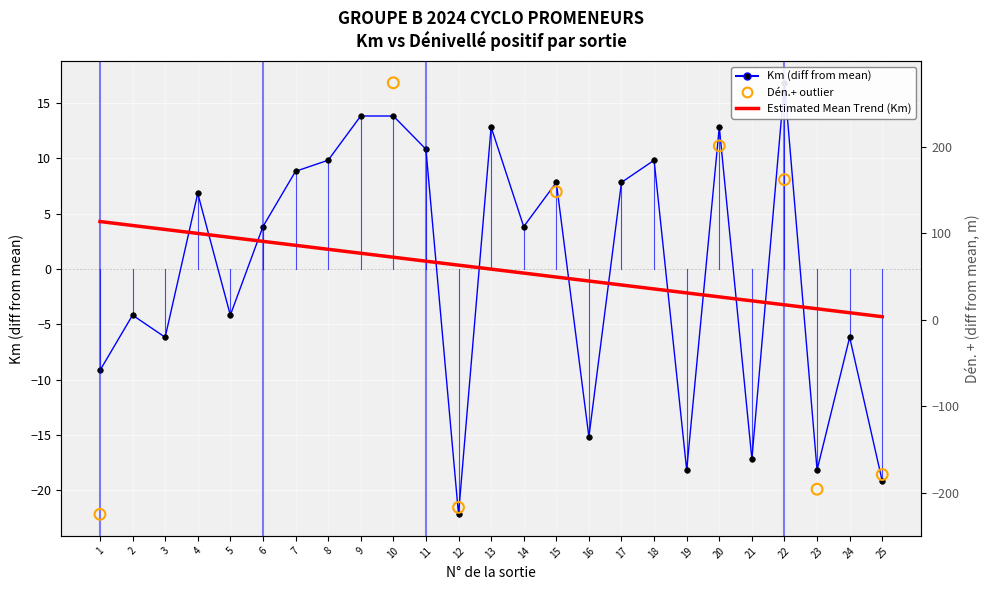

What is the change in value from 3 to 18?

+16.0